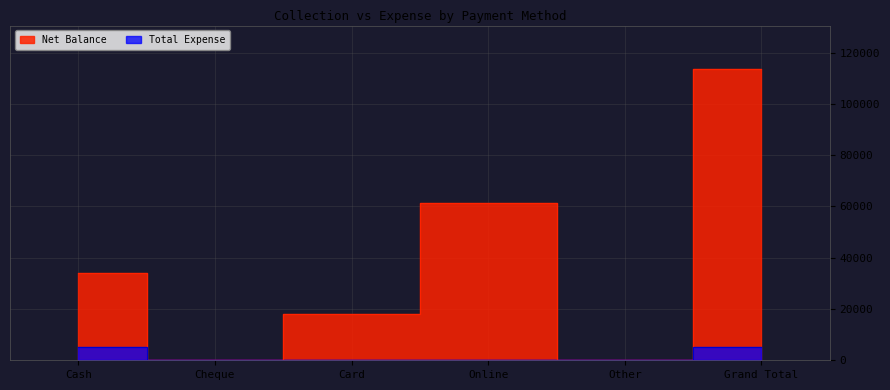

True or false: Net Balance and Total Expense intersect in this chart.

False